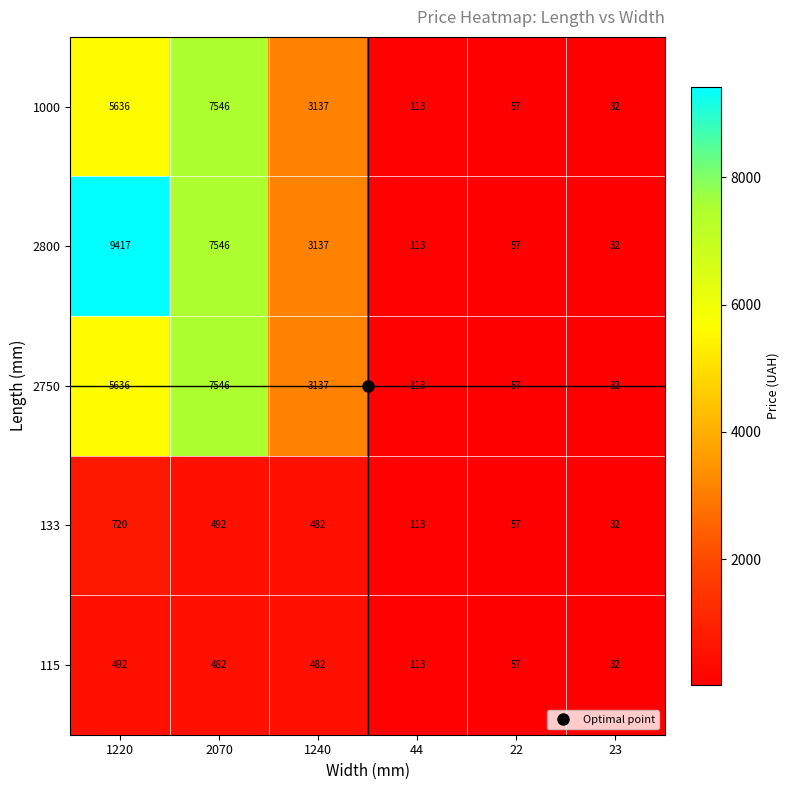

Which series has the largest range (max minus min)?

2800